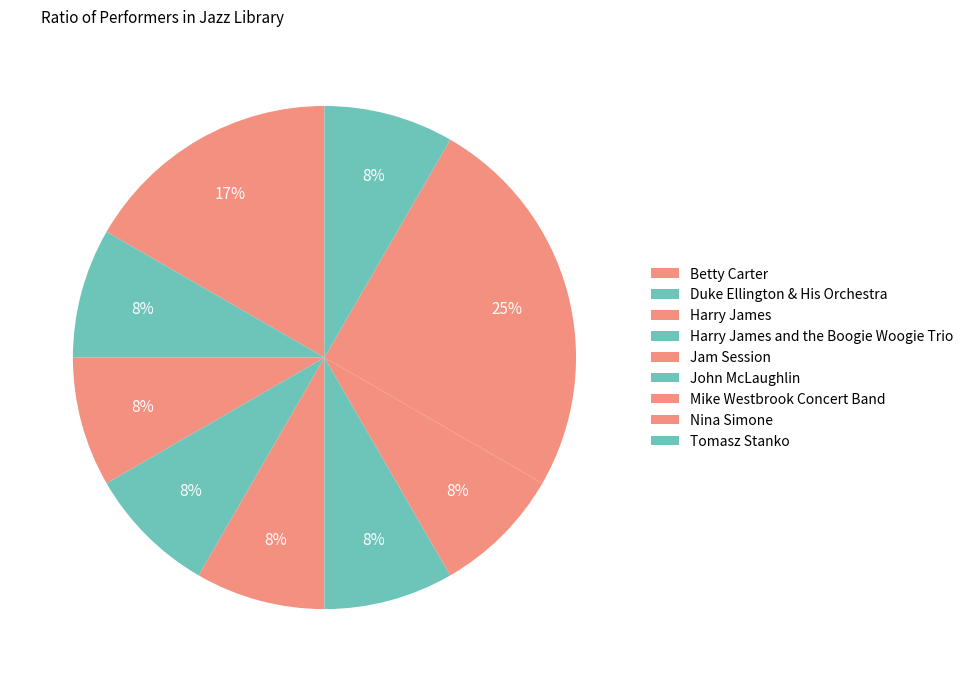

Count the number of slices in the pie.

9